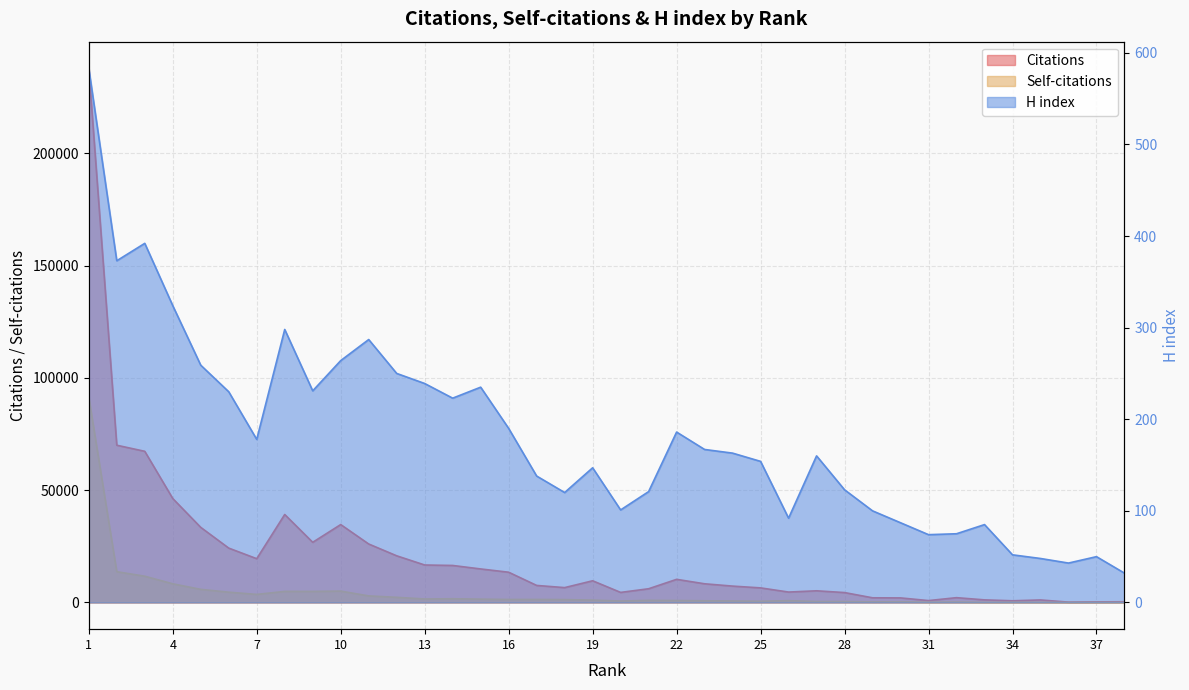

True or false: Self-citations has a value of 175 at 30.

False